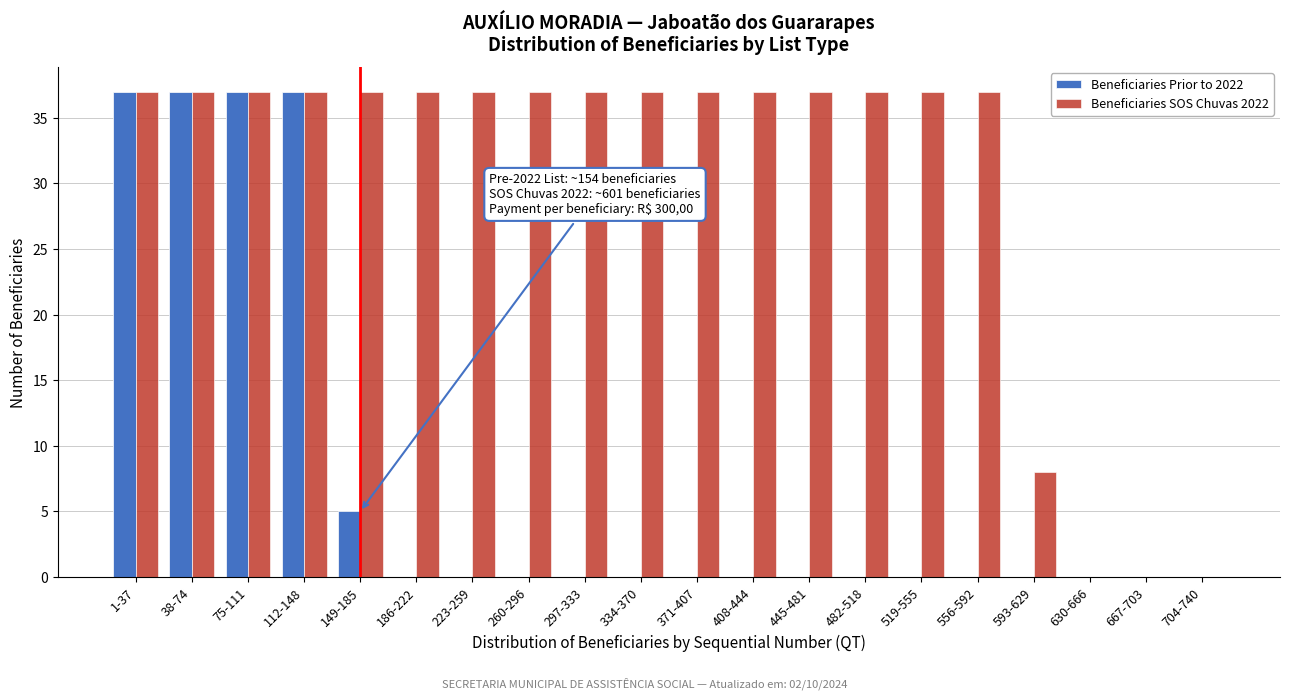

What is the sum of all Beneficiaries SOS Chuvas 2022 values?

600